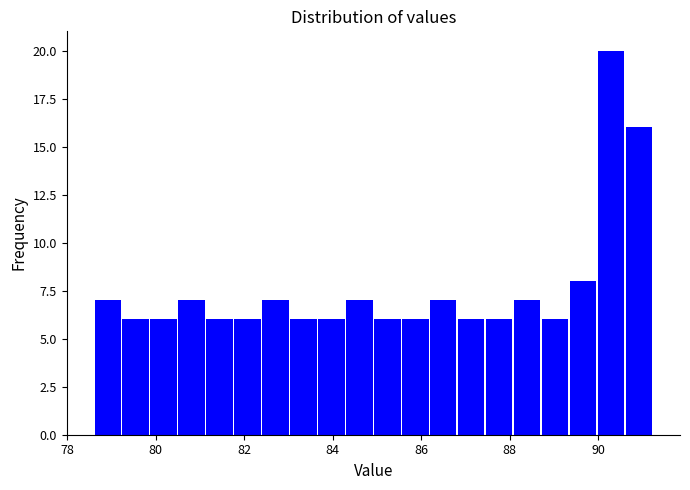

Read against the x-axis, roughly where is the centre of the tallest bar?

90.2